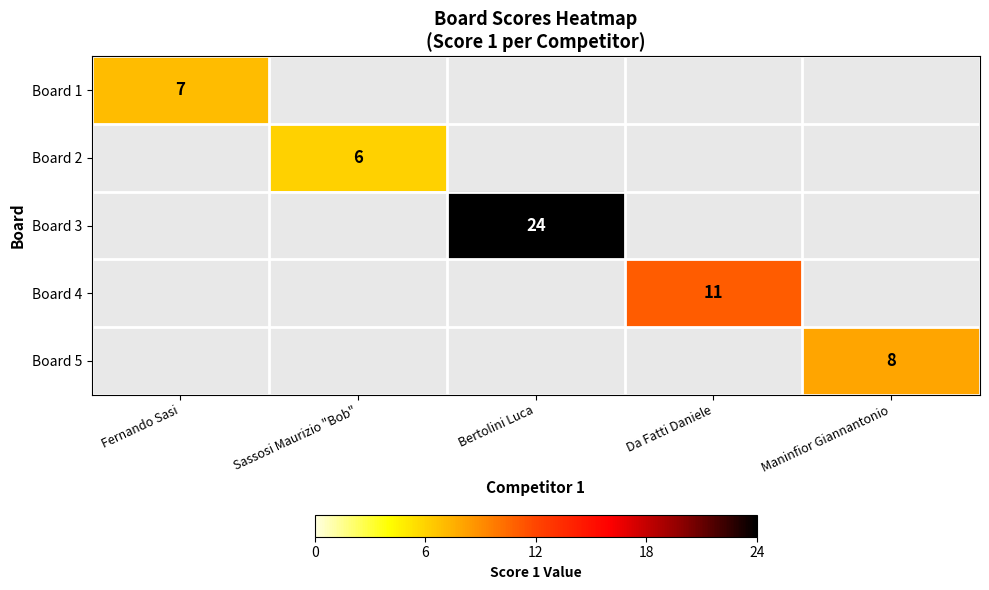

Is it true that Board 3 equals 24 at Bertolini Luca?

True